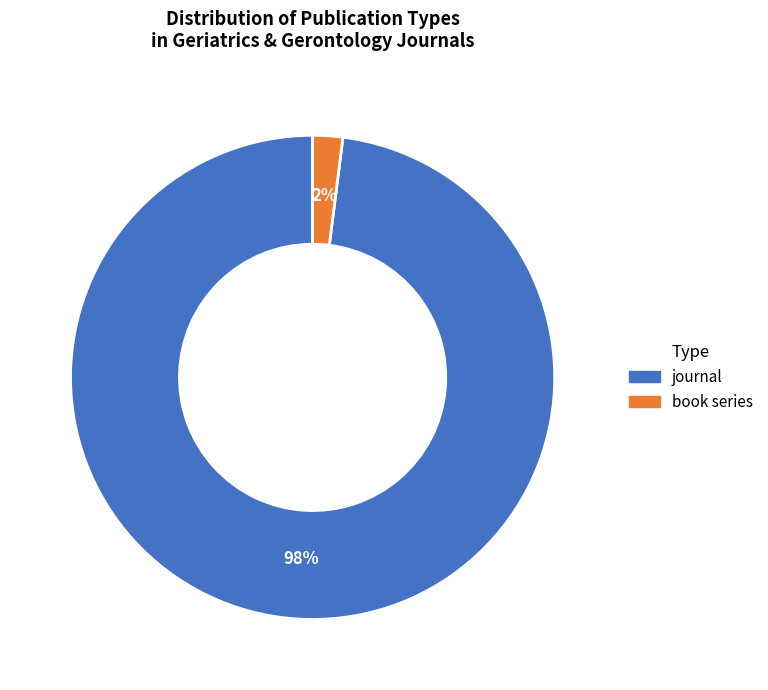

Rank the categories by value from lowest to highest.

book series, journal